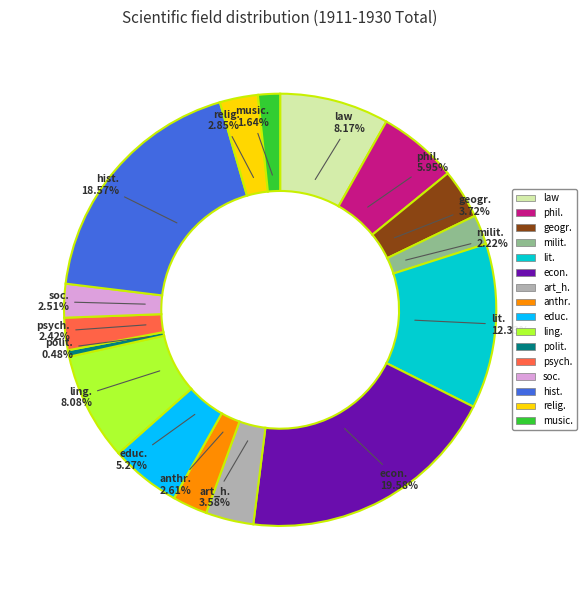

What is the total percentage of milit. and lit.?

14.6%